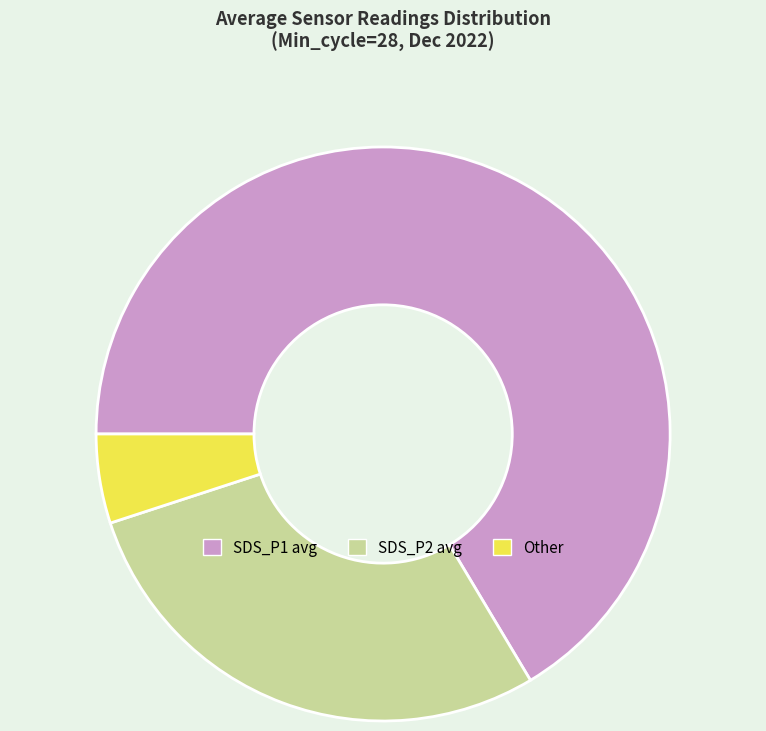

Is Other the majority of the pie?

No